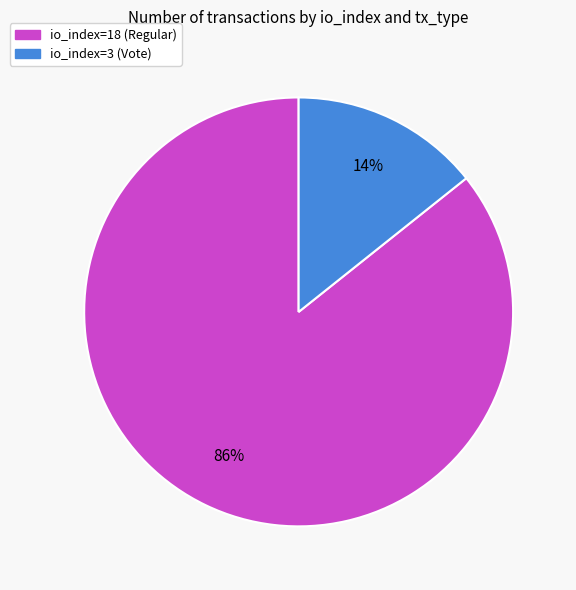

Do io_index=18 (Regular) and io_index=3 (Vote) together represent more than half of the pie?

Yes